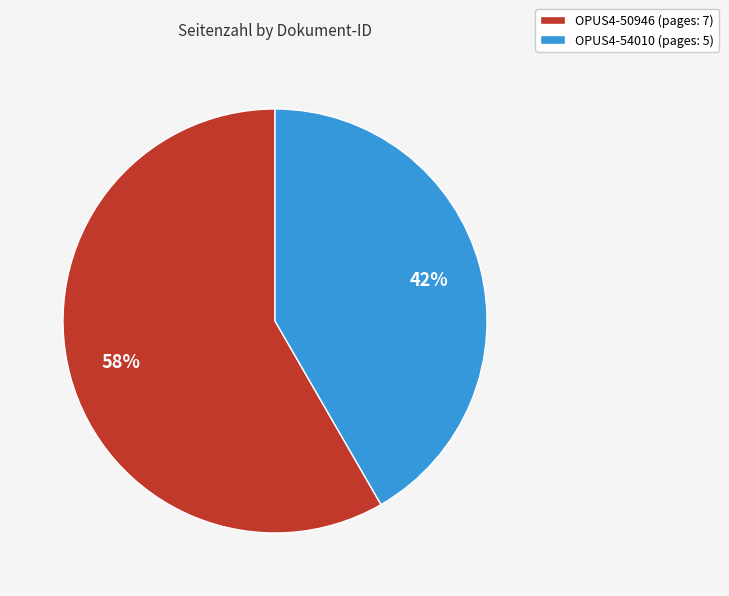

Combined, do OPUS4-54010 (pages: 5) and OPUS4-50946 (pages: 7) account for over 50%?

Yes